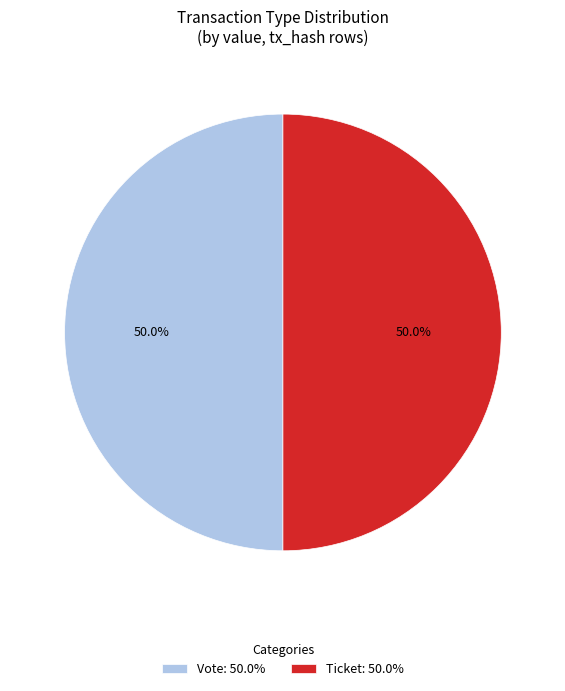

Do Vote: 50.0% and Ticket: 50.0% together represent more than half of the pie?

Yes